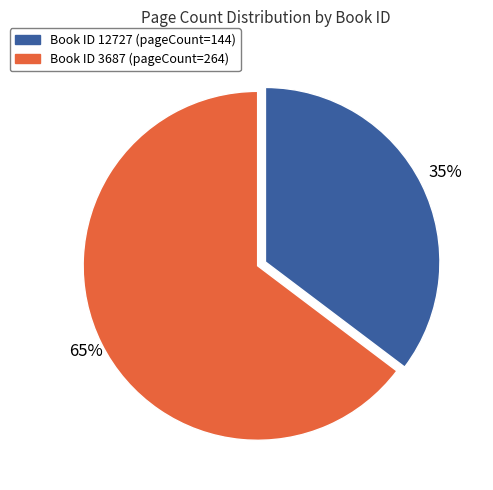

To the nearest percent, what is the average slice percentage?

50%